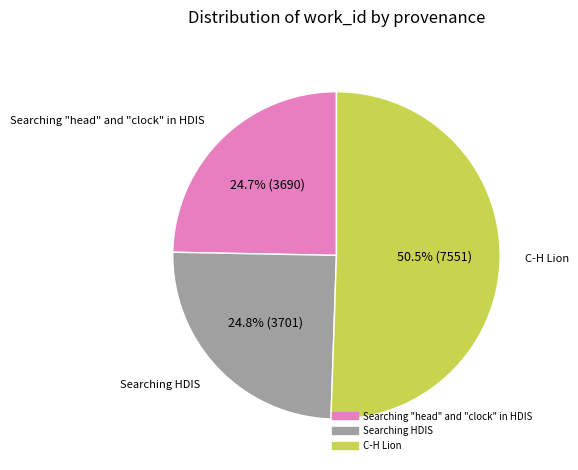

How many segments does this pie chart have?

3